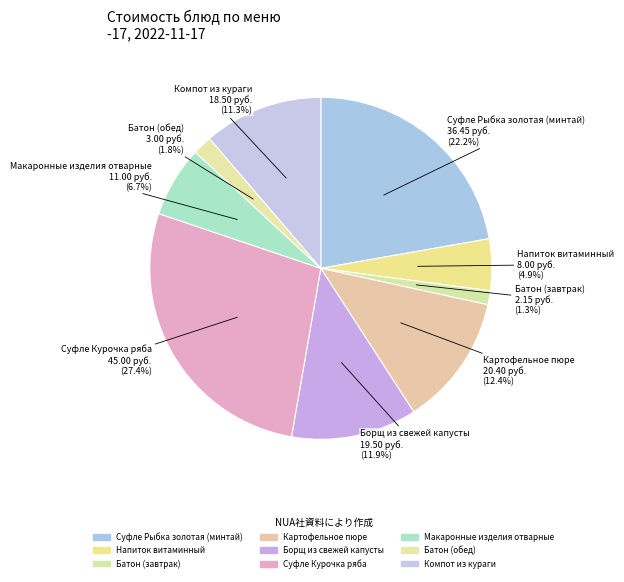

Which slice is the largest?

Суфле Курочка ряба